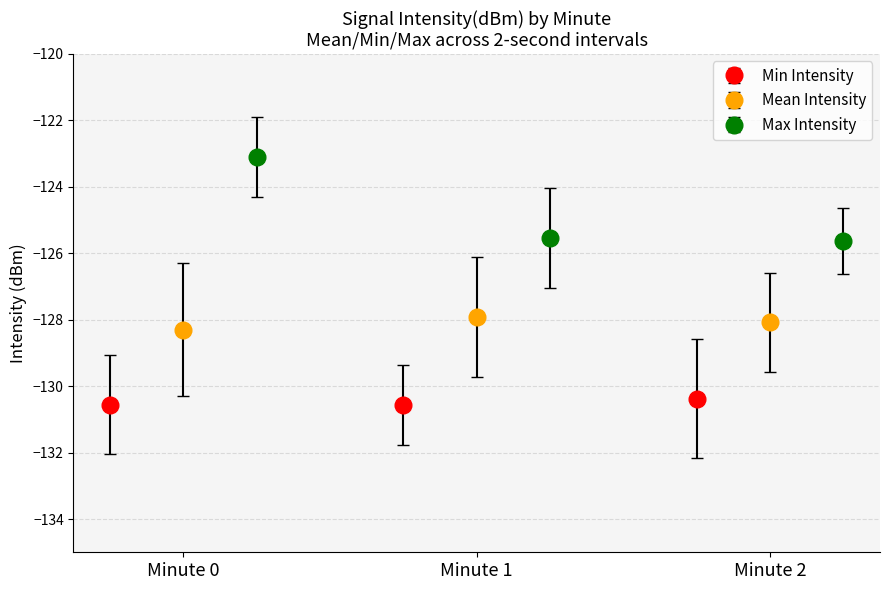

What is the lowest value of the Max Intensity series?

-125.6